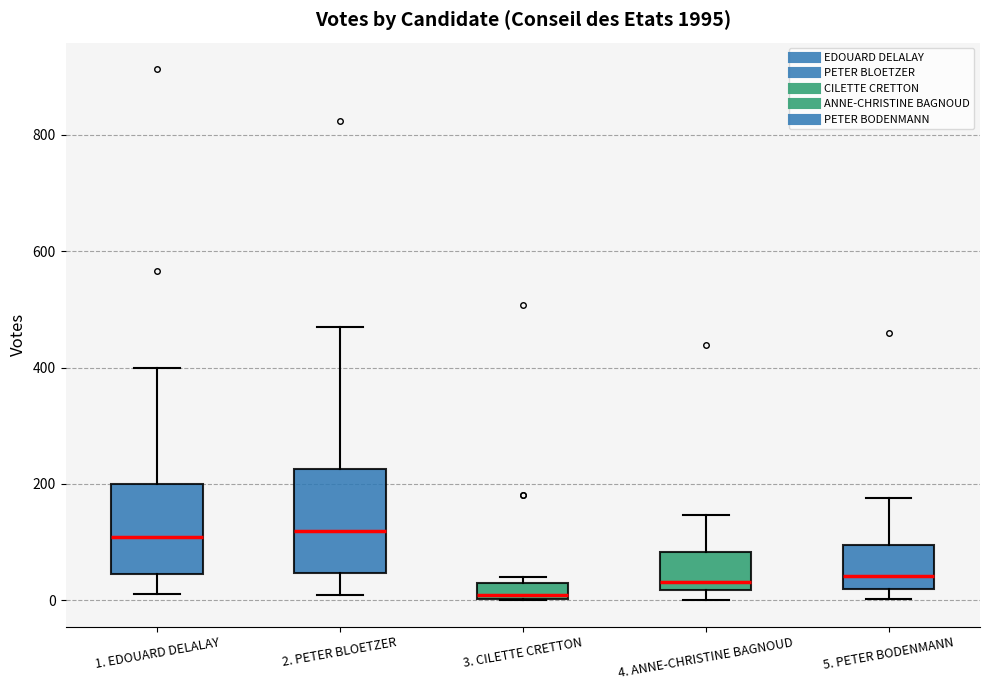

Where is the lower edge of the box for 4. ANNE-CHRISTINE BAGNOUD on the y-axis? The values are not printed on the chart, so give them approximately, as read against the axis.

20